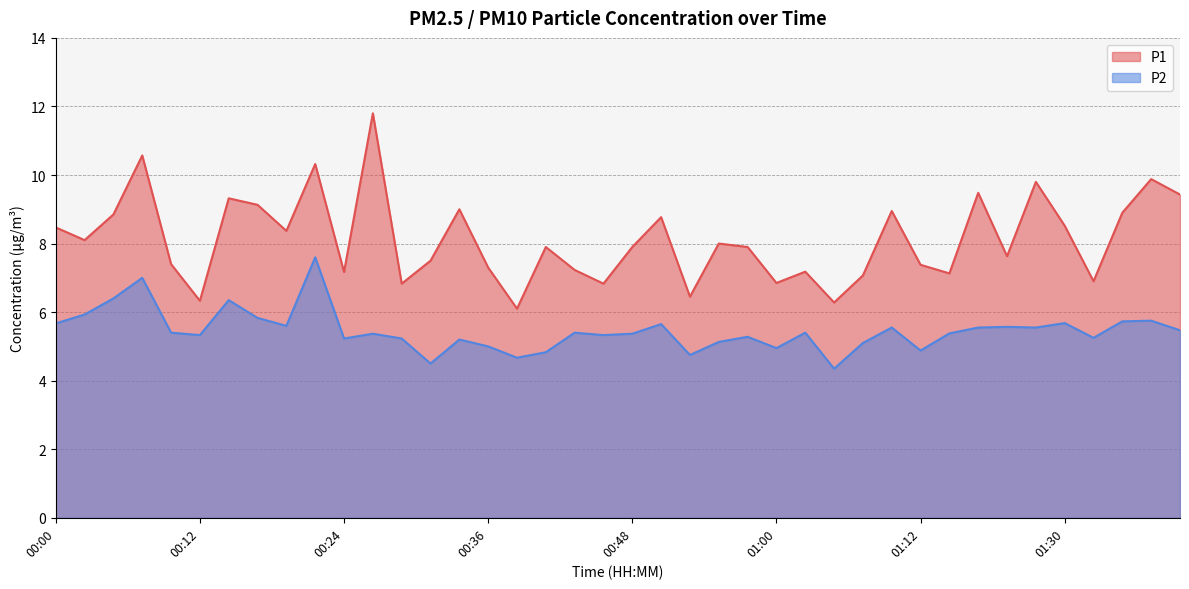

Reading left to right, transcribe all the data shown in this chart.

P1_line: 8.5	8.1	8.8	10.6	7.4	6.3	9.3	9.1	8.4	10.3	7.2	11.8	6.8	7.5	9.0	7.3	6.1	7.9	7.2	6.8	7.9	8.8	6.5	8.0	7.9	6.8	7.2	6.3	7.1	8.9	7.4	7.1	9.5	7.6	9.8	8.5	6.9	8.9	9.9	9.4
P2_line: 5.7	5.9	6.4	7.0	5.4	5.3	6.3	5.8	5.6	7.6	5.2	5.4	5.2	4.5	5.2	5.0	4.7	4.8	5.4	5.3	5.4	5.7	4.8	5.1	5.3	5.0	5.4	4.3	5.1	5.5	4.9	5.4	5.5	5.6	5.5	5.7	5.2	5.7	5.8	5.5